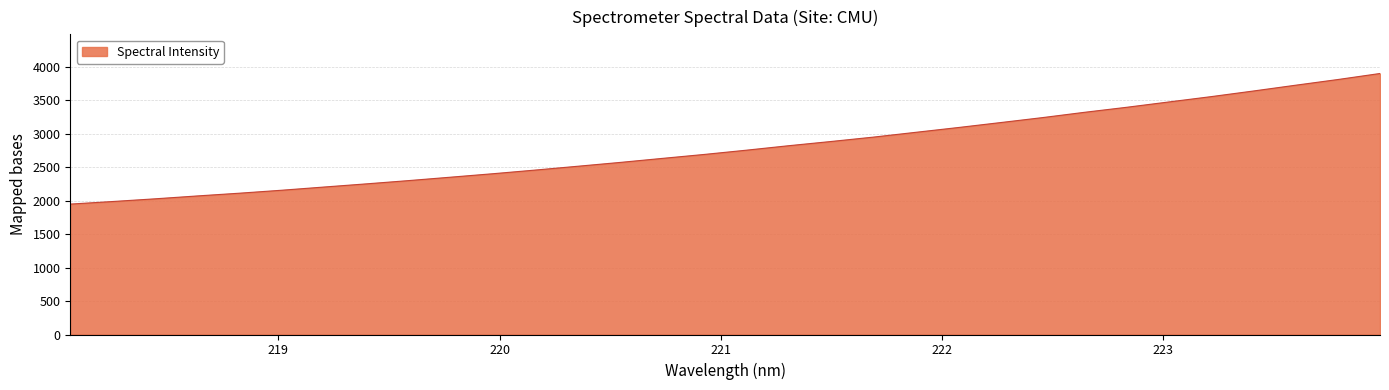

What is the difference between the maximum and minimum values?

1952.2